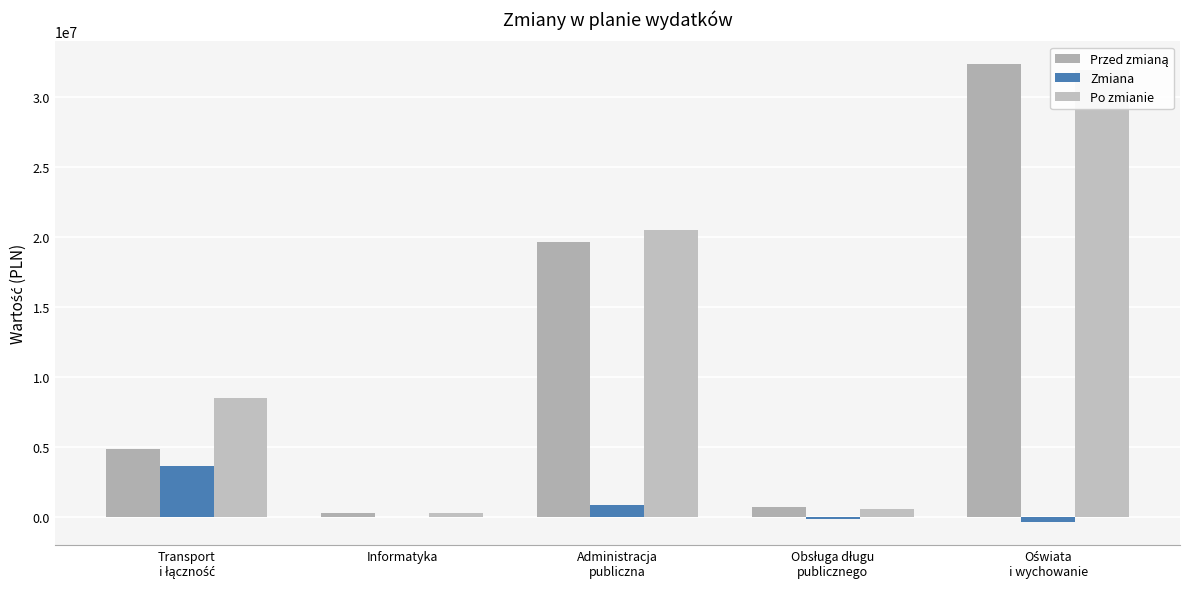

True or false: Przed zmianą has a value of 6697421.6 at Transport
i łączność.

False